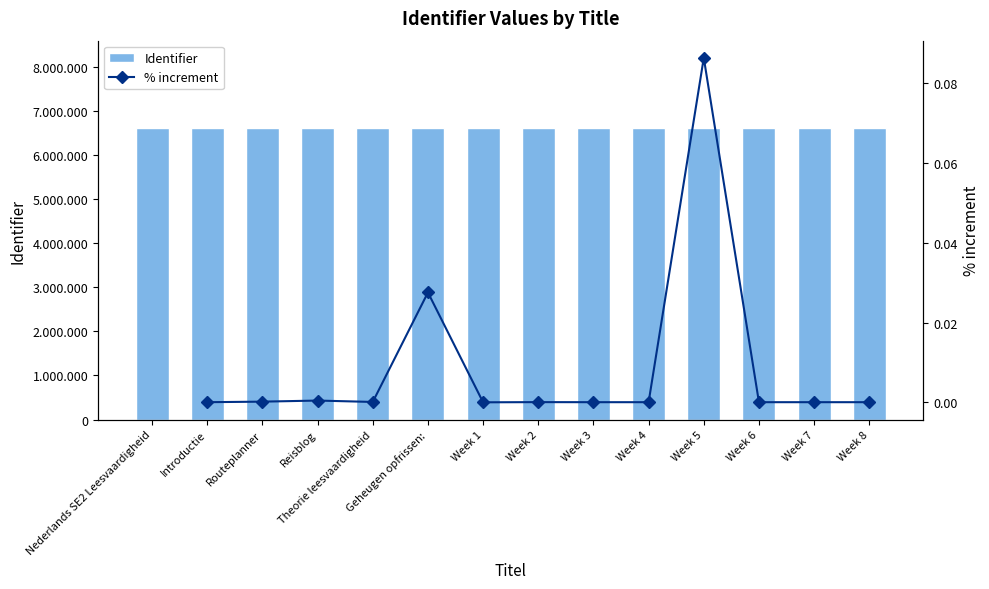

What is the spread (max minus min) of values at Routeplanner?

6607369.0